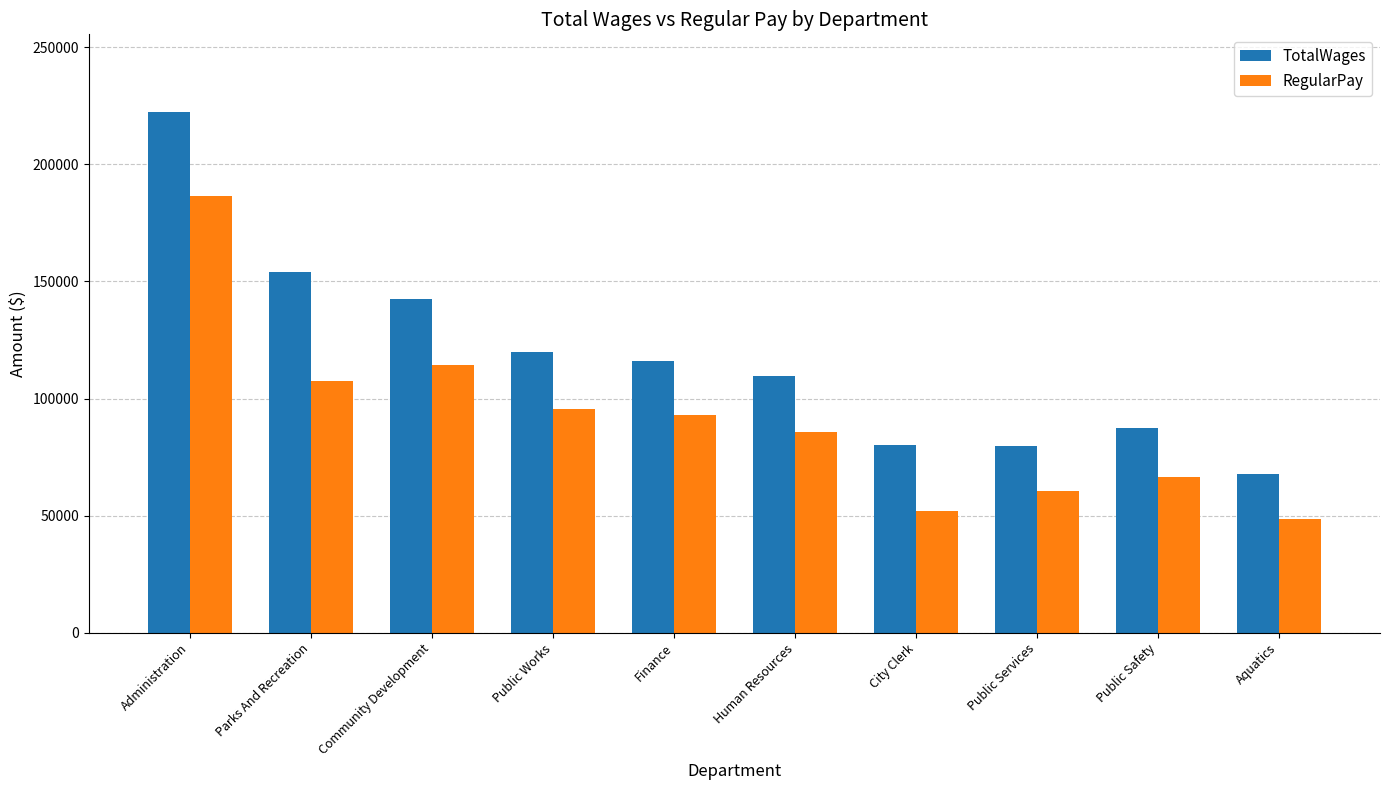

What are all the series names shown in the legend?

TotalWages, RegularPay